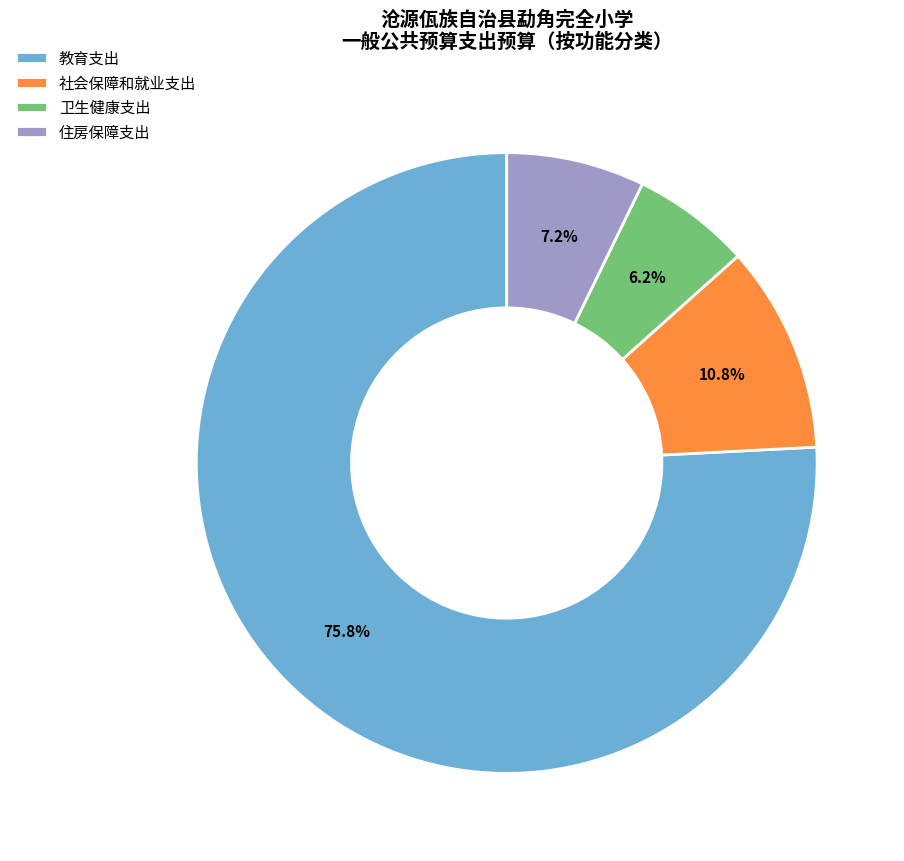

Which slice is the smallest?

卫生健康支出